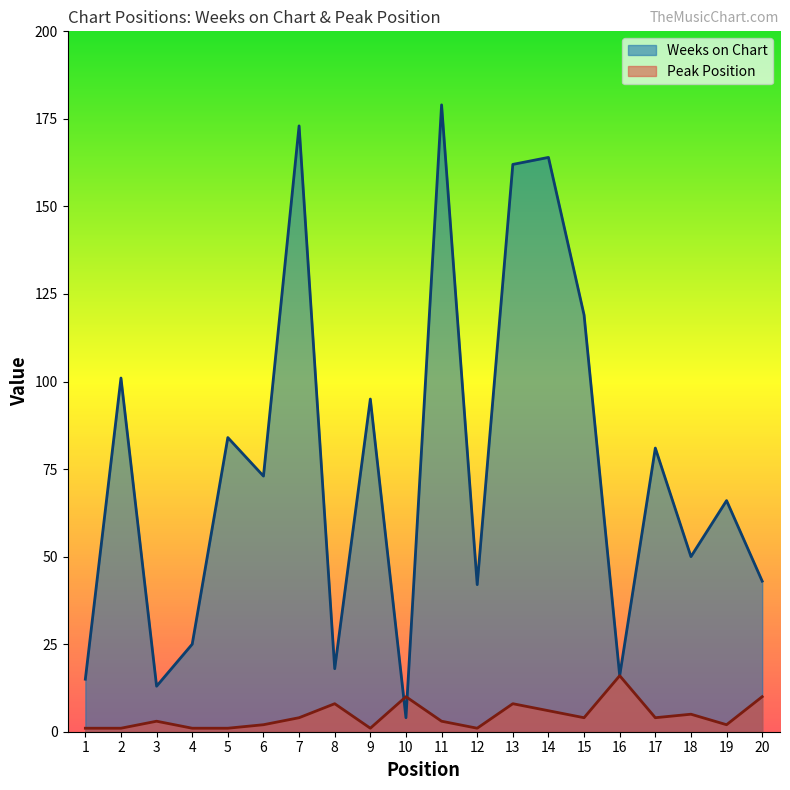

True or false: Weeks on Chart has more than 1 interior local peaks.

True